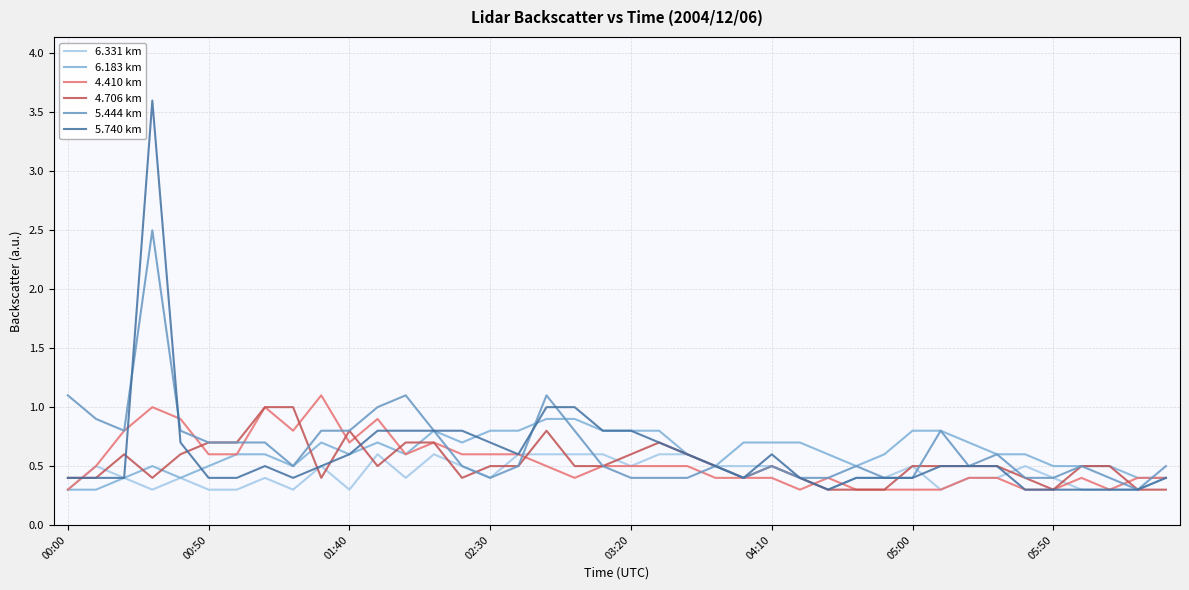

True or false: 4.706 km has more than 0 points higher than both neighbors.

True